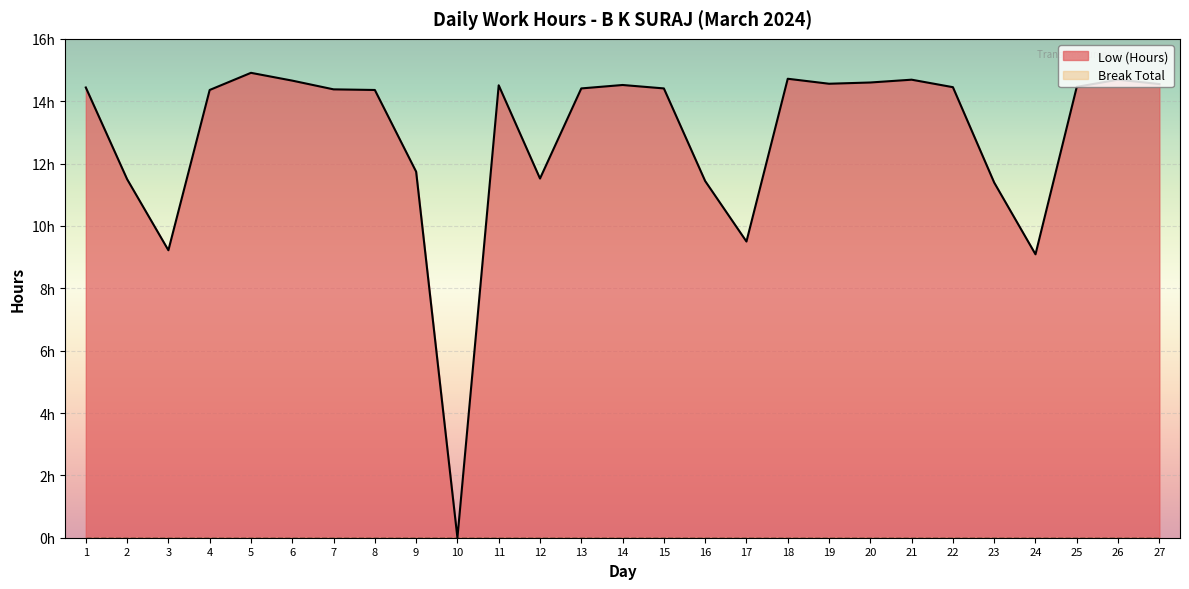

How many values are above zero?

26